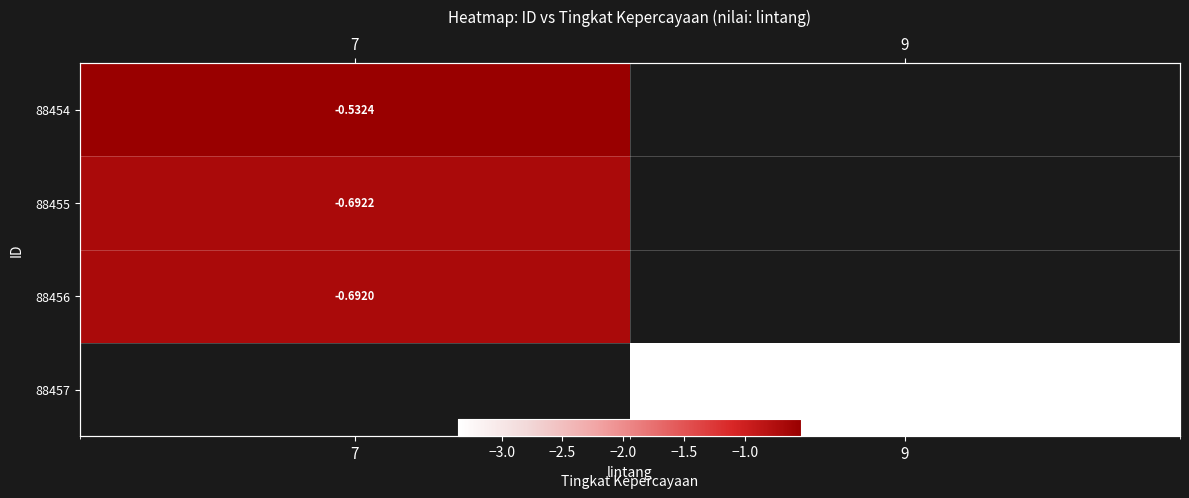

How many categories are shown in the chart?

2